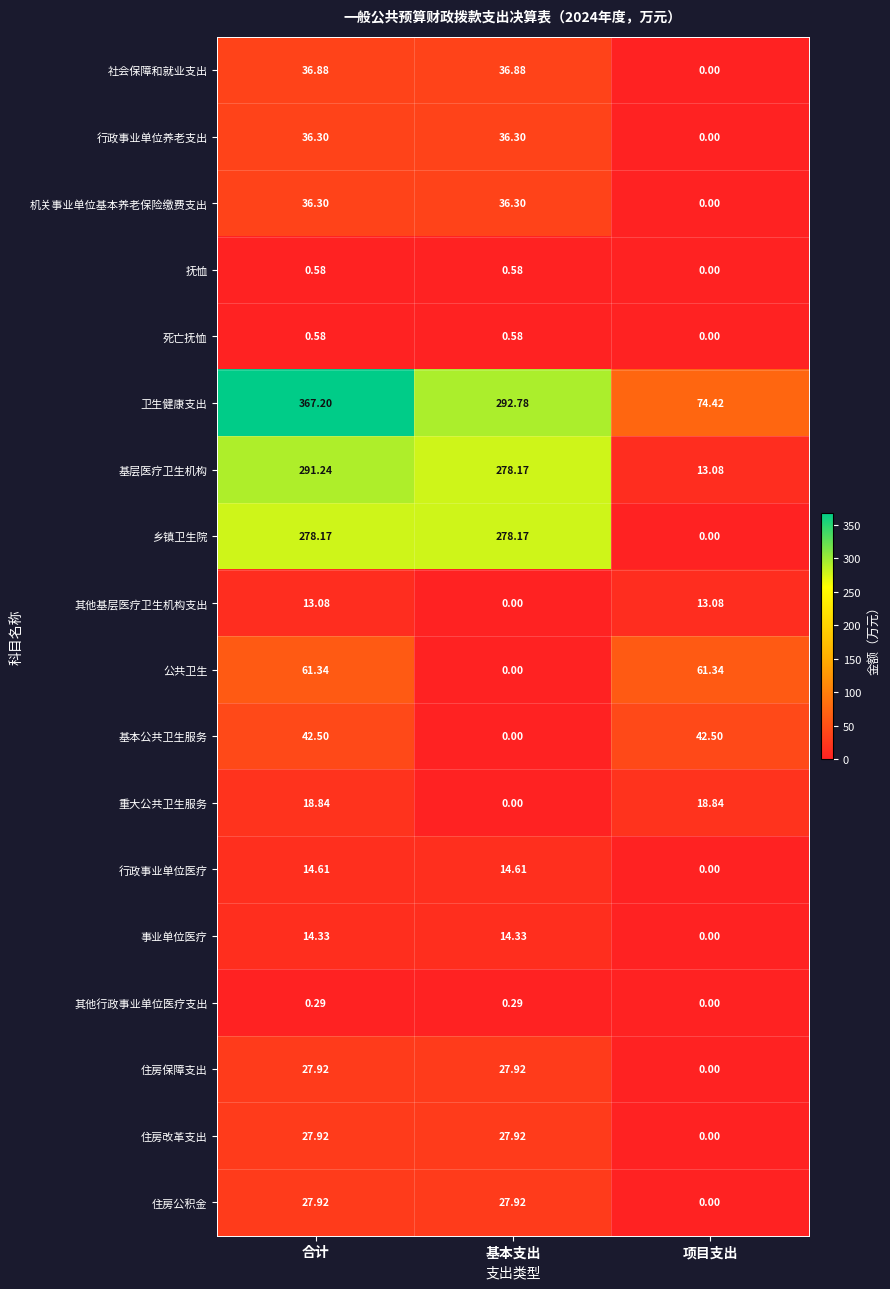

What is the greatest value displayed?

367.2